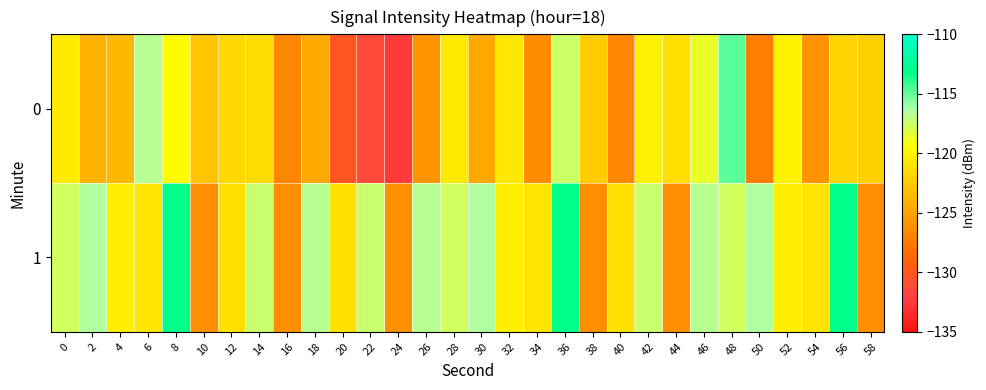

Which has a higher value, 18 or 12?

12